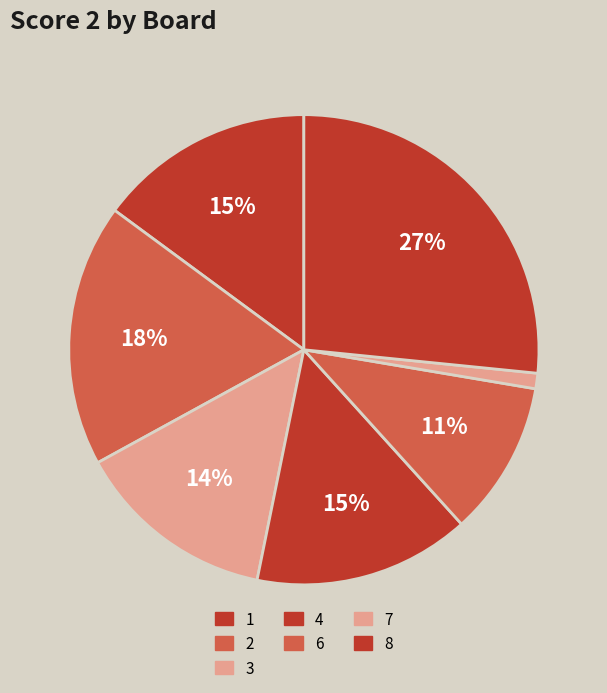

How many slices are in this pie chart?

7